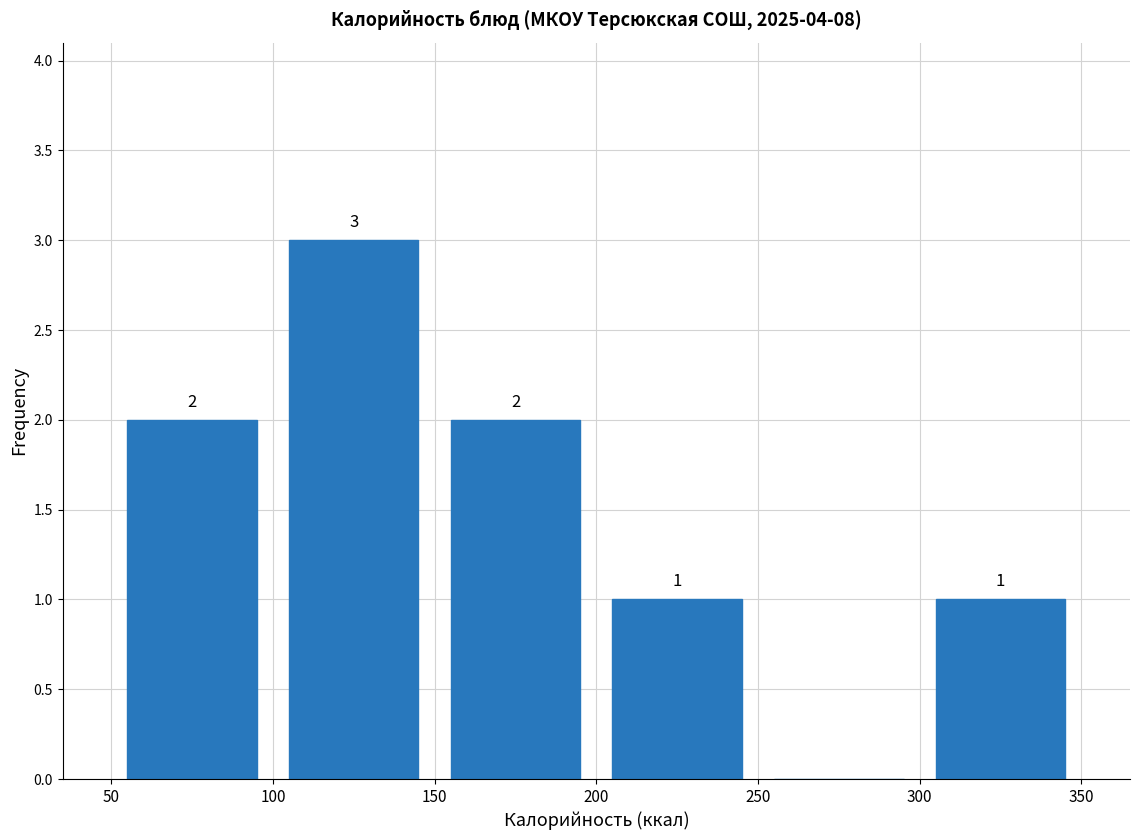

Which range on the x-axis has the tallest bar?

100 to 150